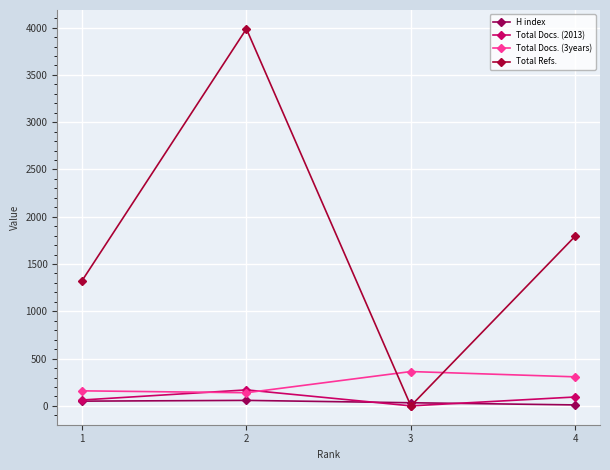

True or false: H index and Total Docs. (3years) intersect in this chart.

False